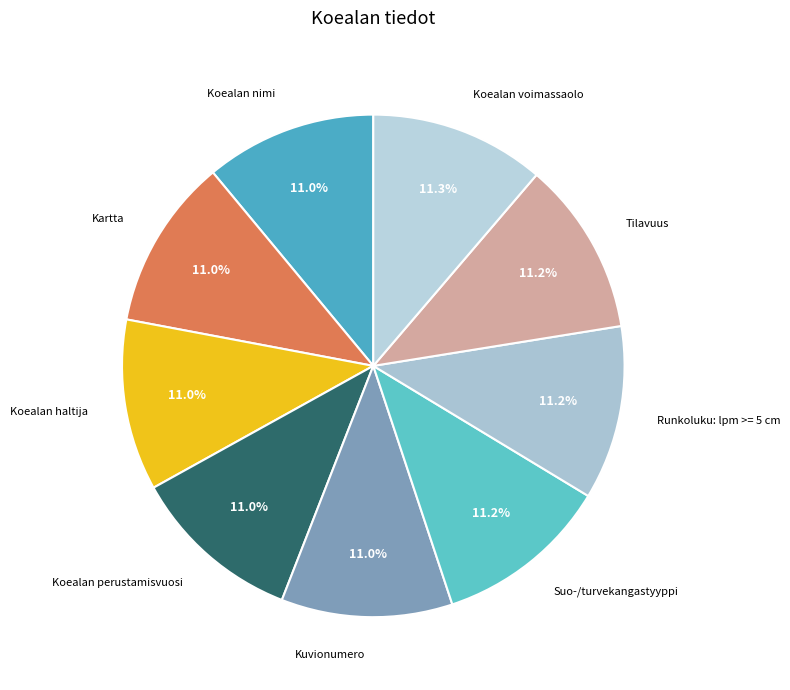

How many segments does this pie chart have?

9